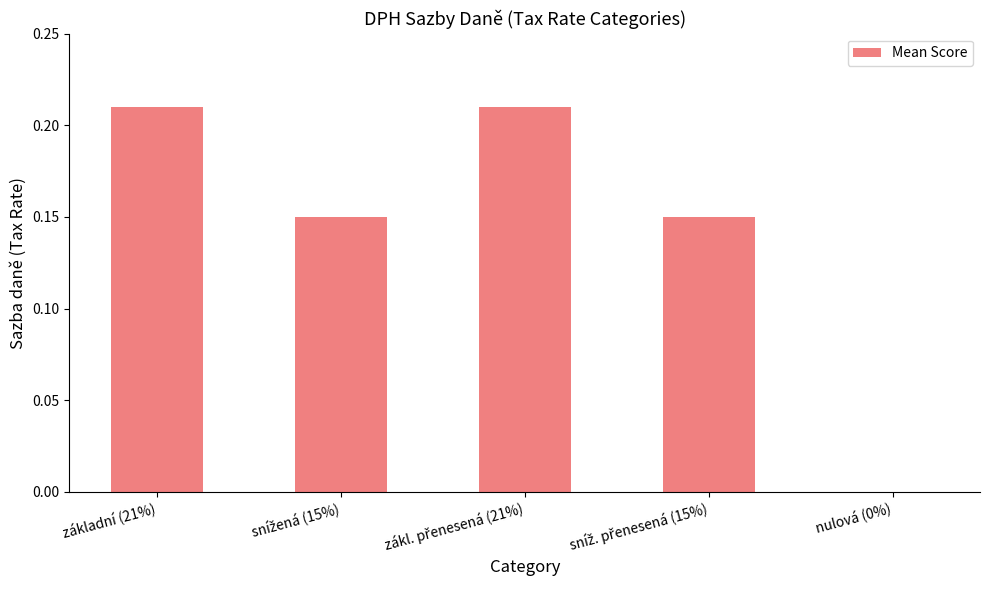

What is the change in value from základní (21%) to nulová (0%)?

-0.2